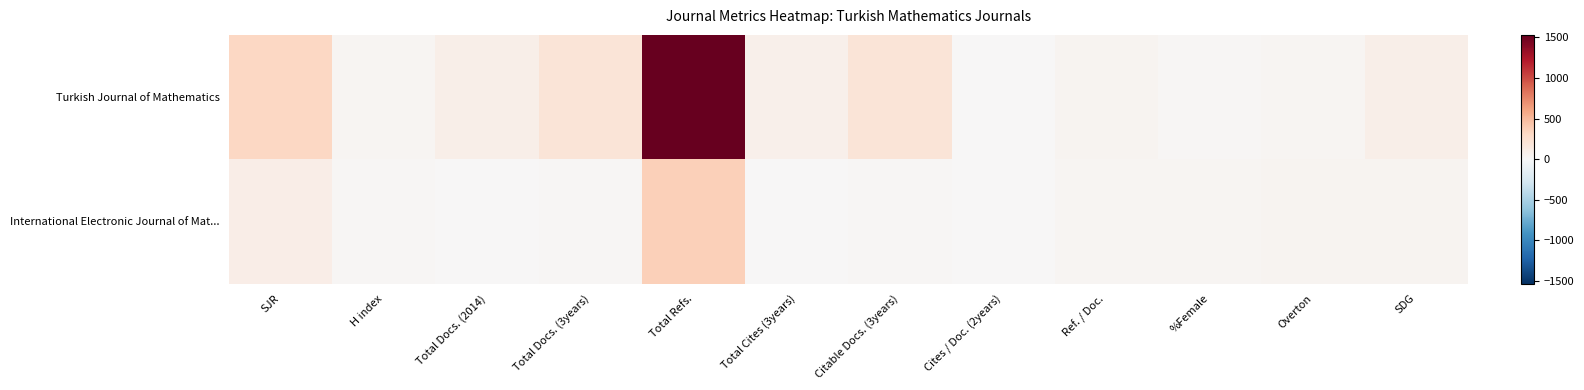

At how many categories does at least one series exceed 414?

1